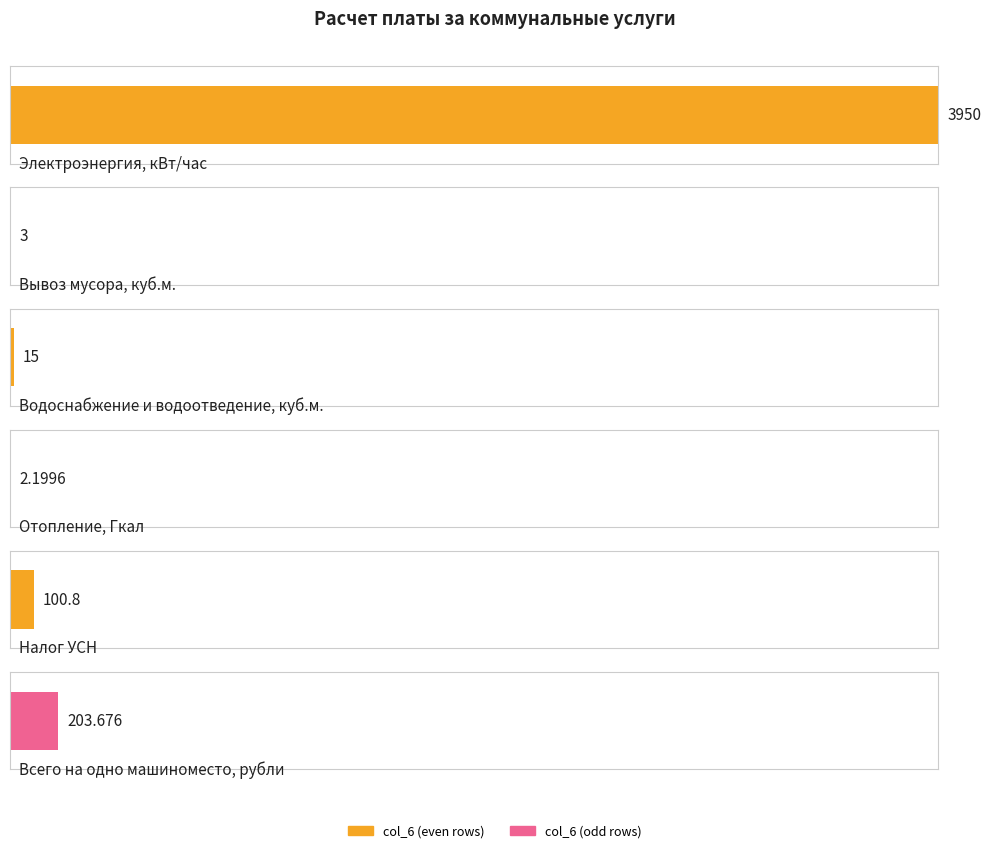

Is it true that the value at Электроэнергия, кВт/час is 6391.9?

False